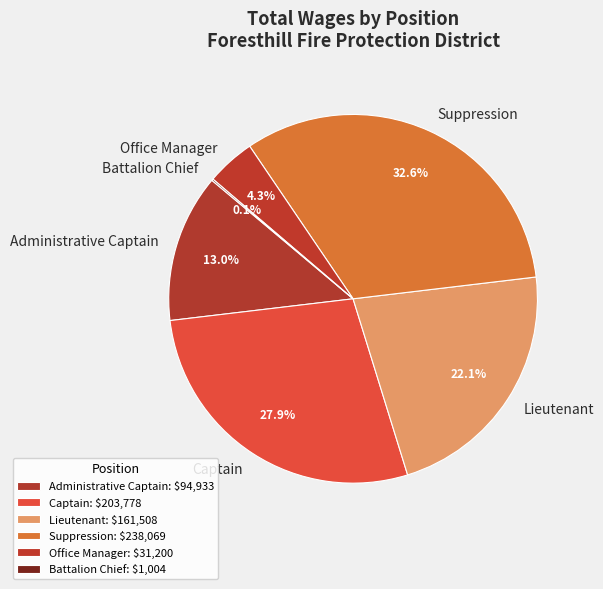

Does Suppression represent more than half of the total?

No